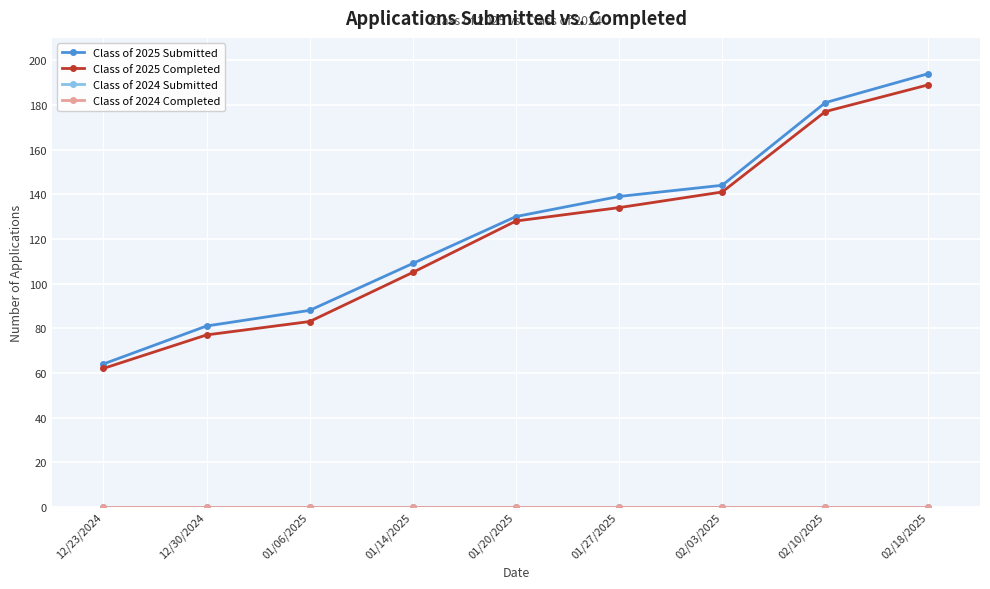

What is the difference between the highest and lowest values at 02/10/2025?

181